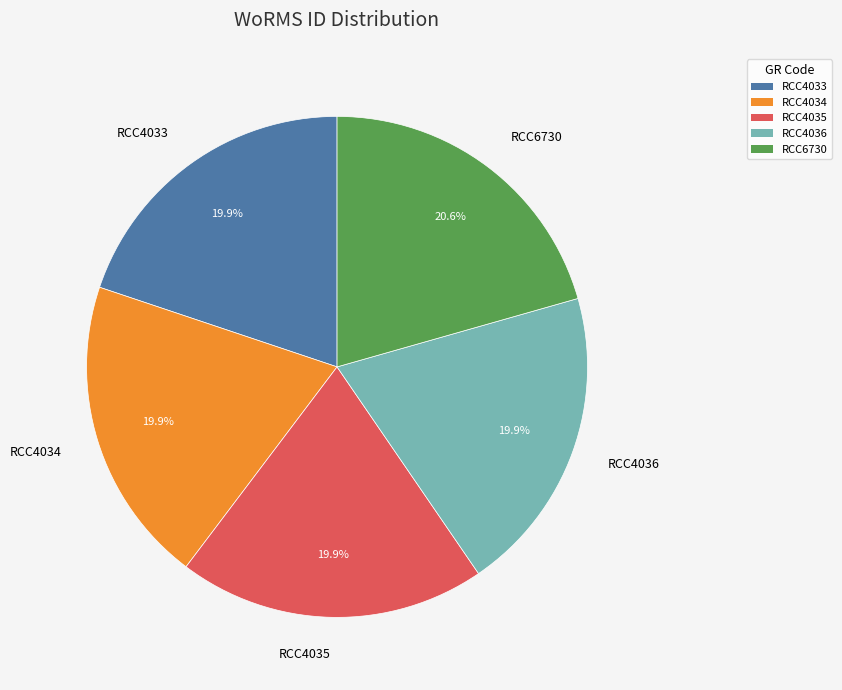

Does RCC4033 represent more than half of the total?

No